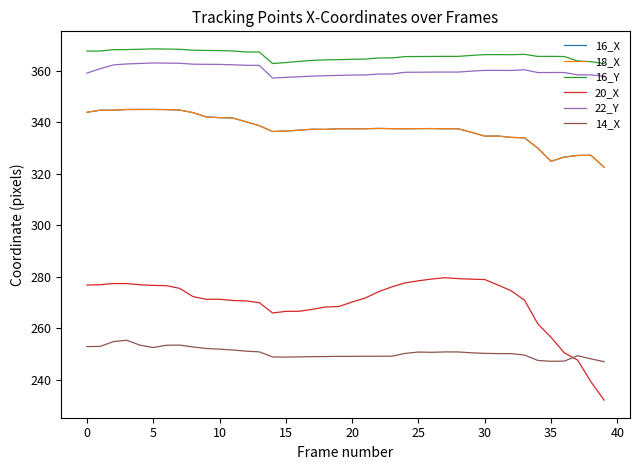

Is this an area chart (filled region under the line)?

No